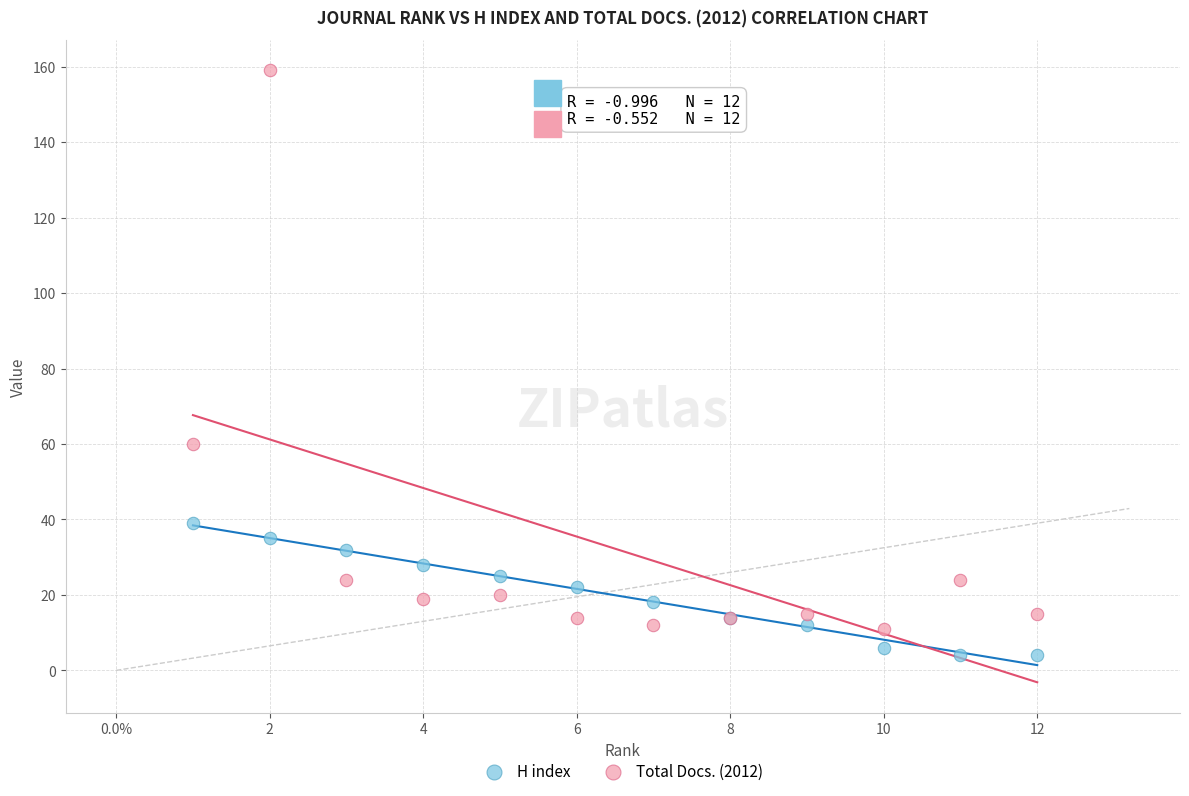

In the Total Docs. (2012) series, what Y value is closest to 85?

60